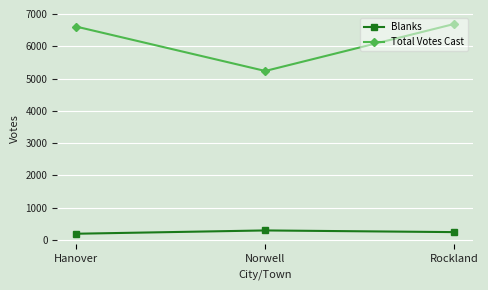

What is the spread (max minus min) of values at Hanover?

6416